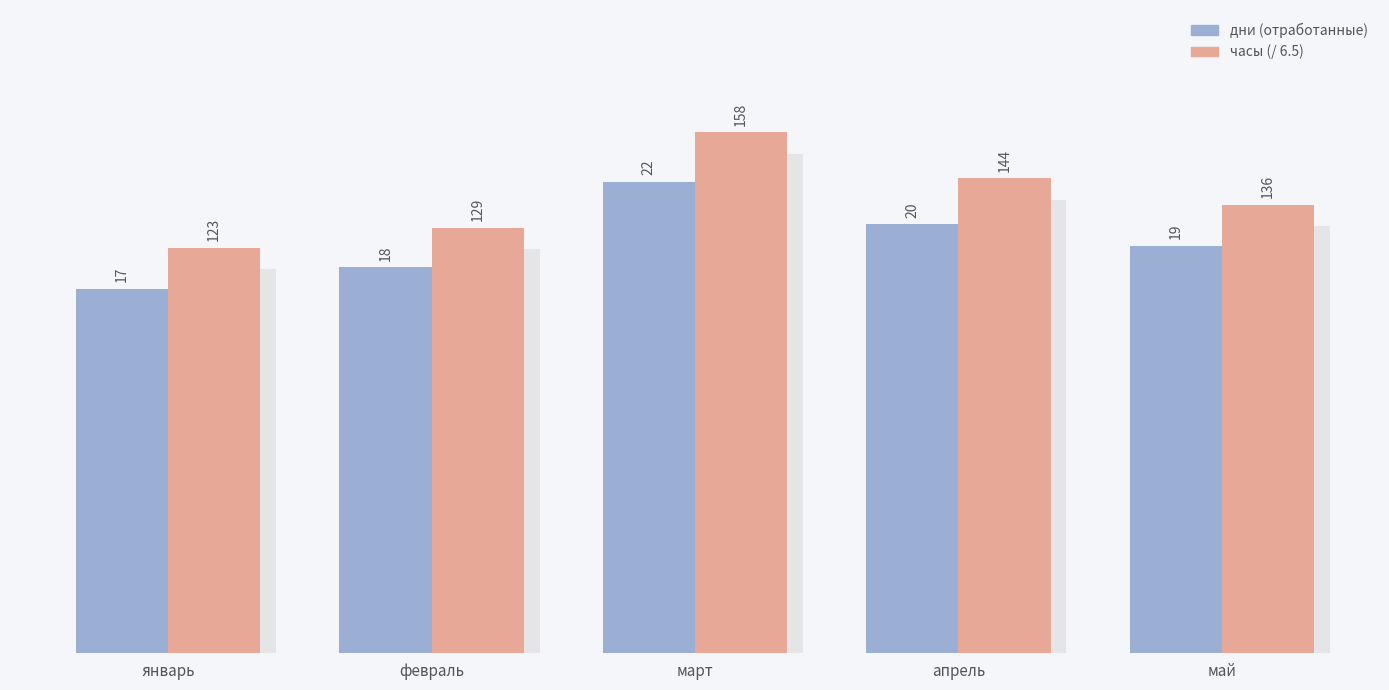

Reading left to right, what are all the values shown in this chart?

дни (отработанные): январь=17.0	февраль=18.0	март=22.0	апрель=20.0	май=19.0
часы / 6.5: январь=18.9	февраль=19.8	март=24.3	апрель=22.2	май=20.9